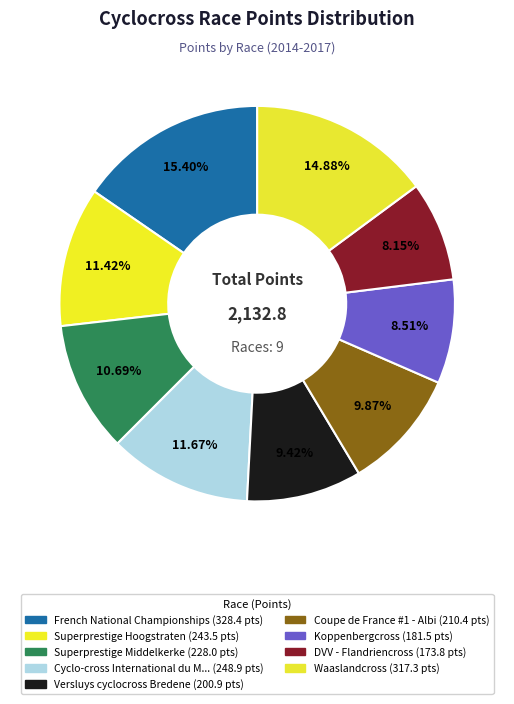

Is there a majority slice in this chart?

No